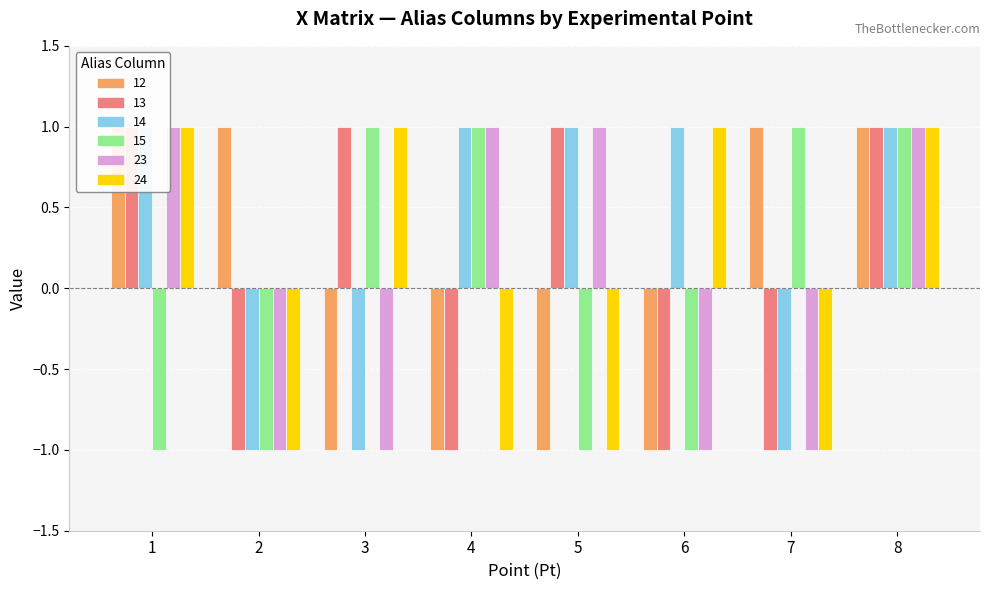

How many values in the 14 series are below 1?

3